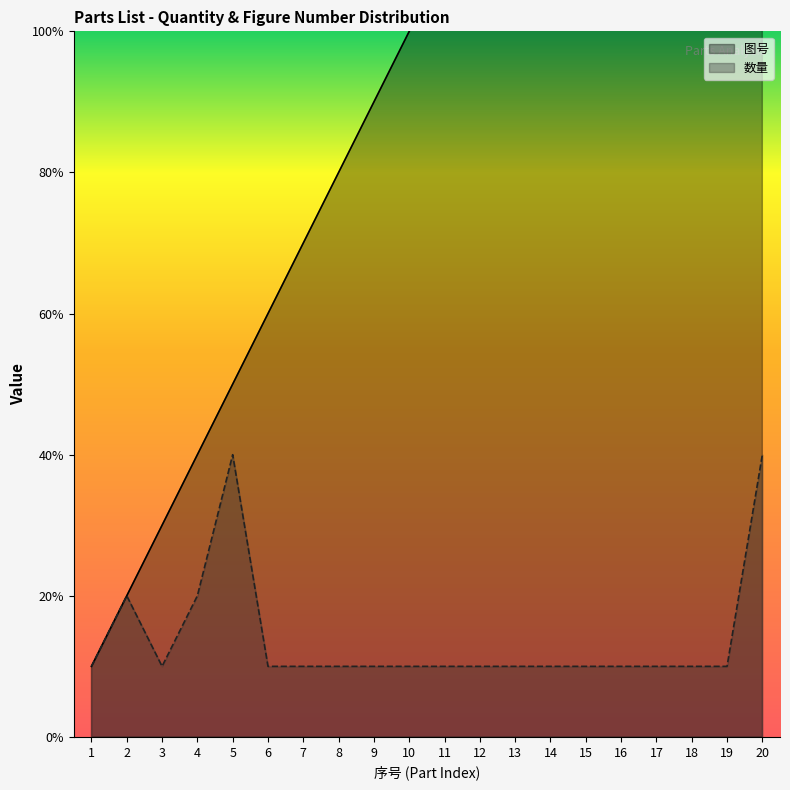

At which label does 图号 first exceed 11?

12